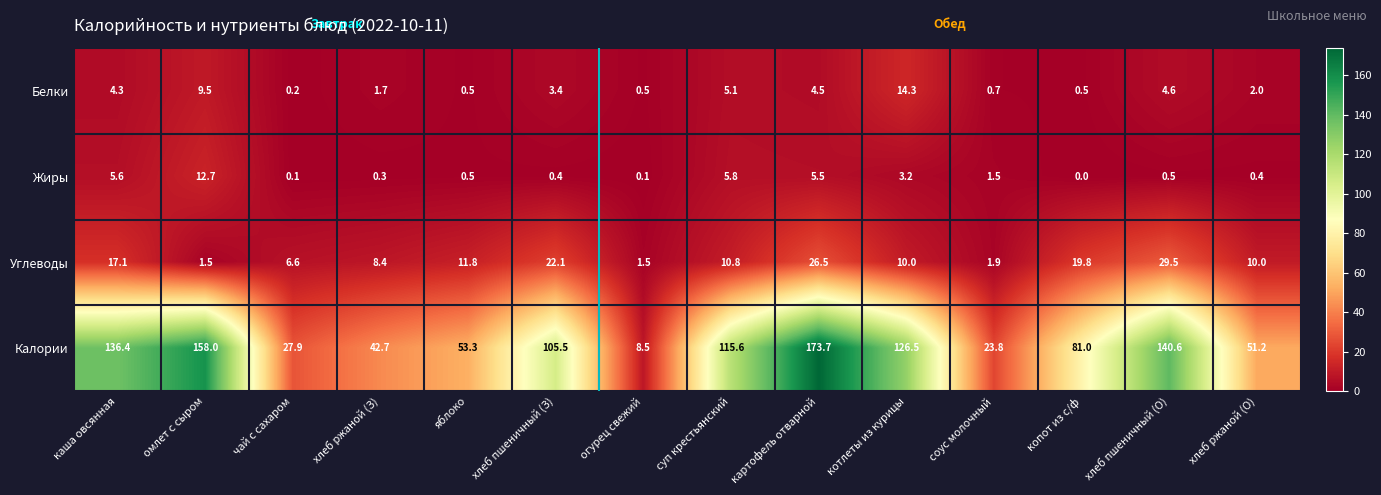

The Жиры series shows 0.8 at хлеб пшеничный (О). True or false?

False